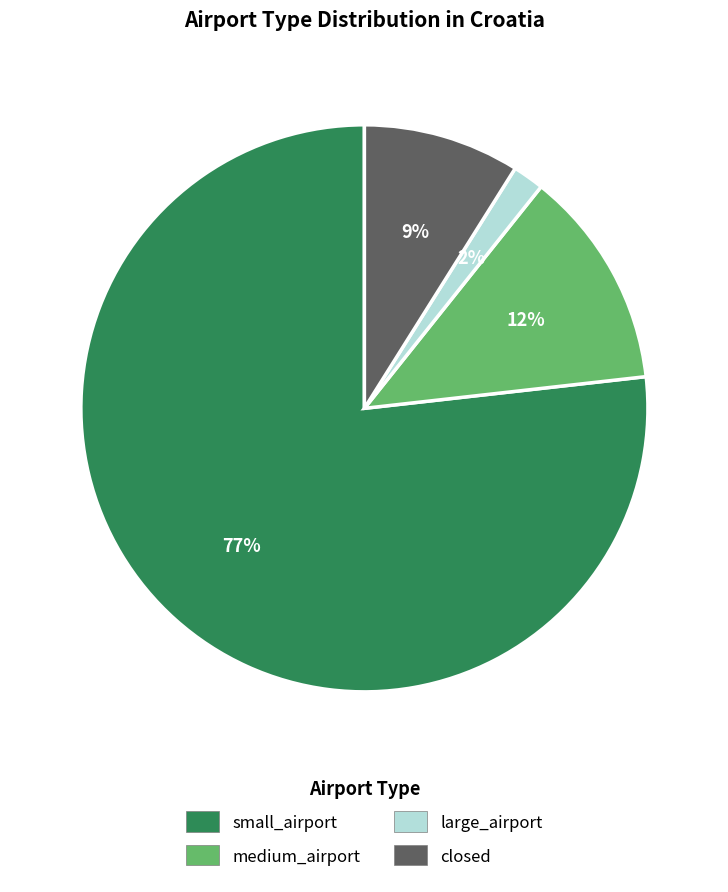

To the nearest percent, what is the difference between the largest and smallest slice percentages?

75%